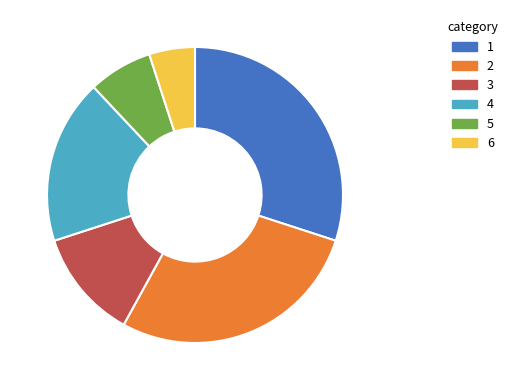

The 1 slice represents 17% of the pie. True or false?

False